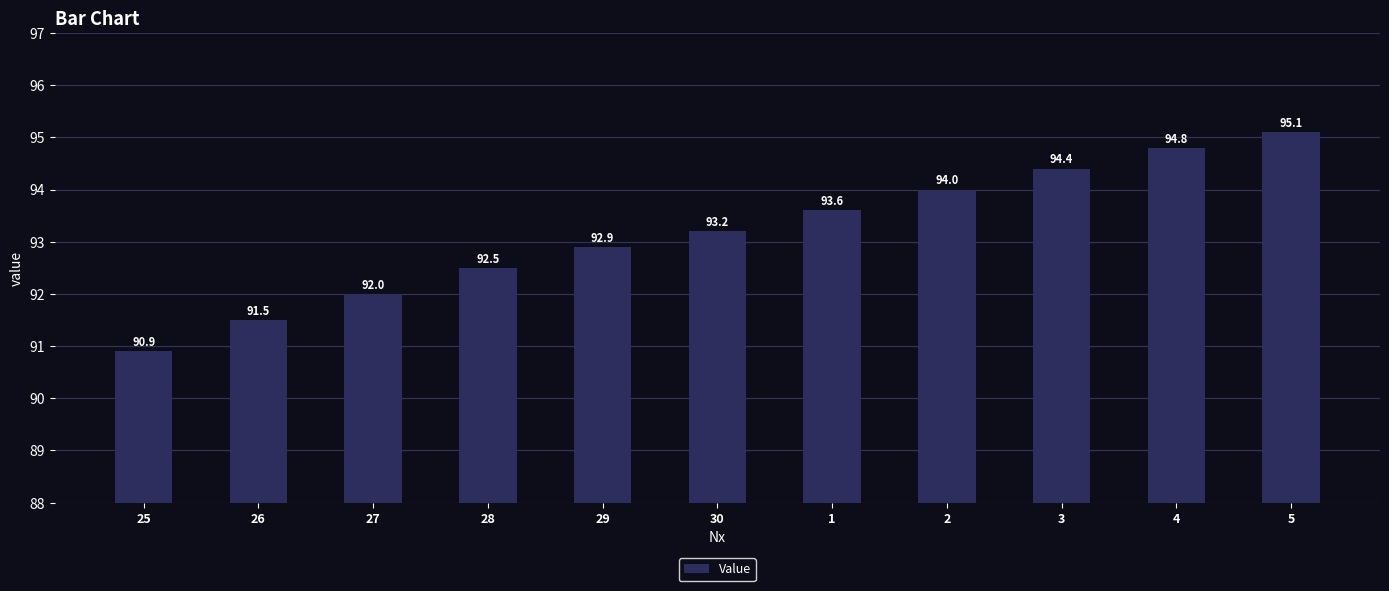

What is the label of the 7th bar from the left?

1